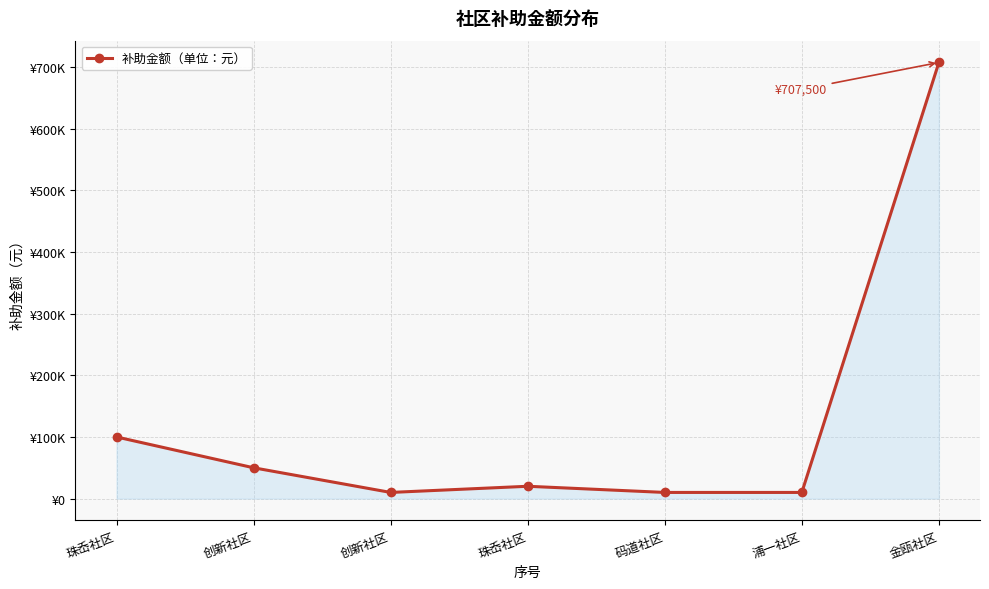

Does the chart have visible grid lines?

Yes